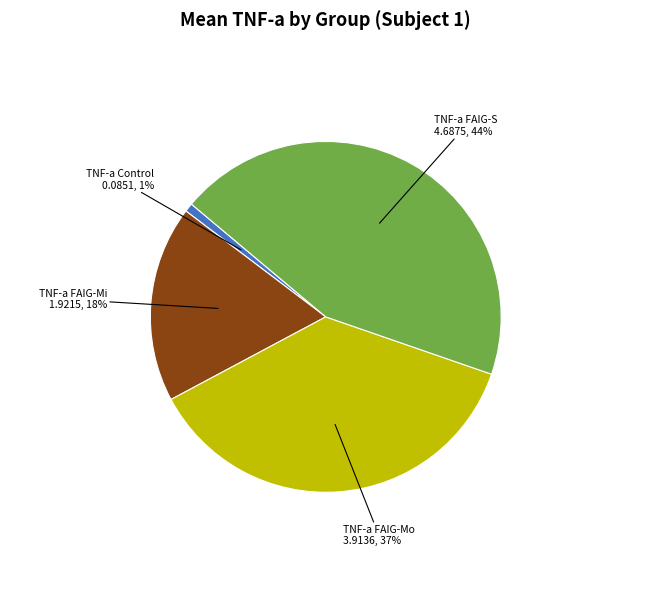

Approximately how many times larger is the value at TNF-a FAIG-Mi compared to TNF-a FAIG-Mo?

0.5